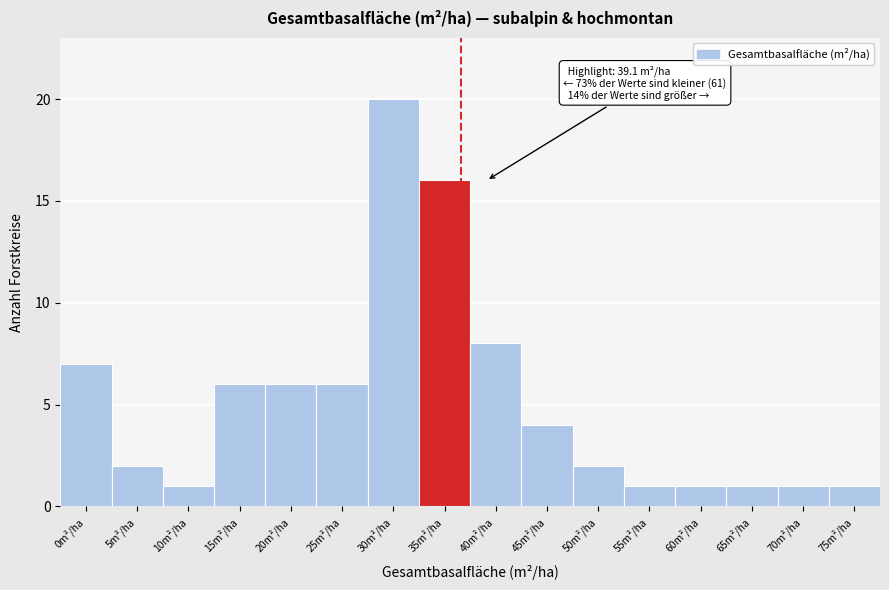

Reading left to right, list all the values displayed in this chart.

0m²/ha=7	5m²/ha=2	10m²/ha=1	15m²/ha=6	20m²/ha=6	25m²/ha=6	30m²/ha=20	35m²/ha=16	40m²/ha=8	45m²/ha=4	50m²/ha=2	55m²/ha=1	60m²/ha=1	65m²/ha=1	70m²/ha=1	75m²/ha=1